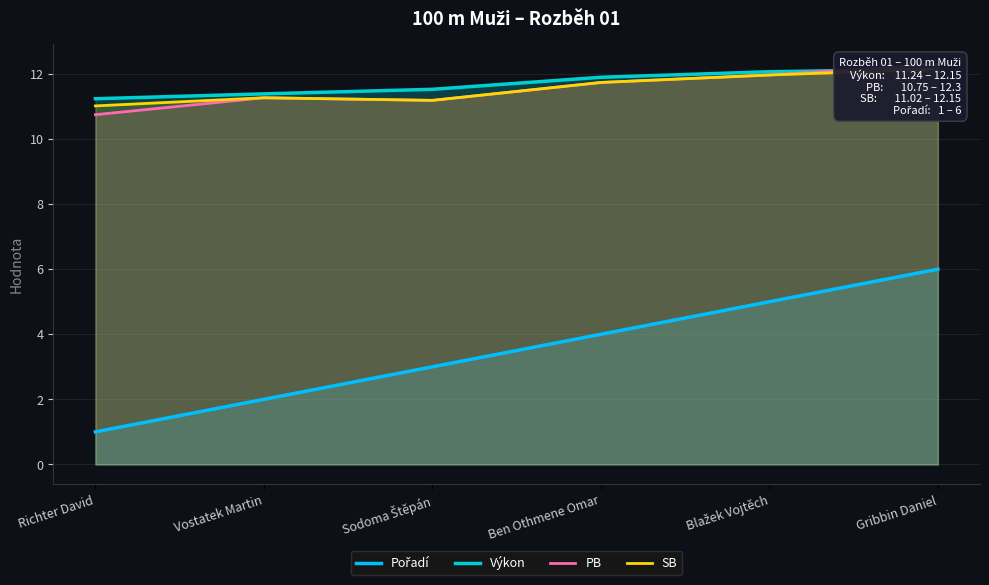

What is the label of the 3rd point from the left?

Sodoma Štěpán